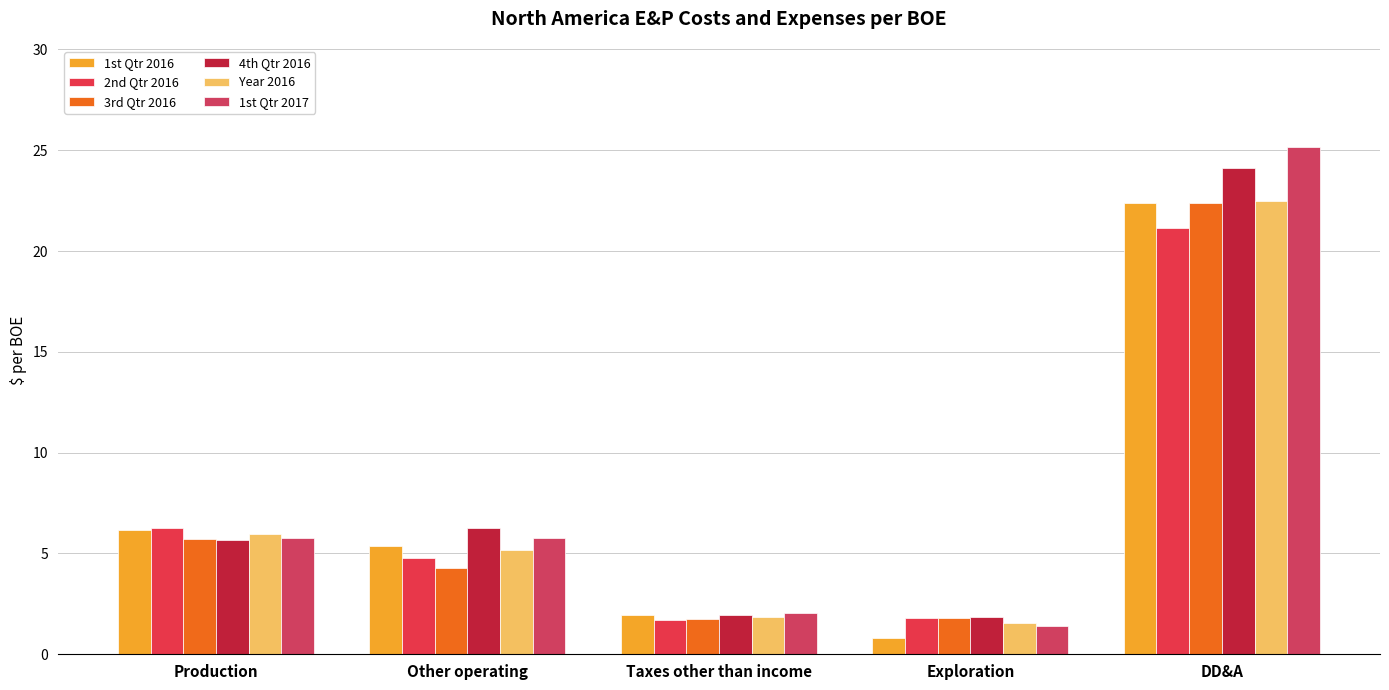

How many distinct data groups are displayed?

6